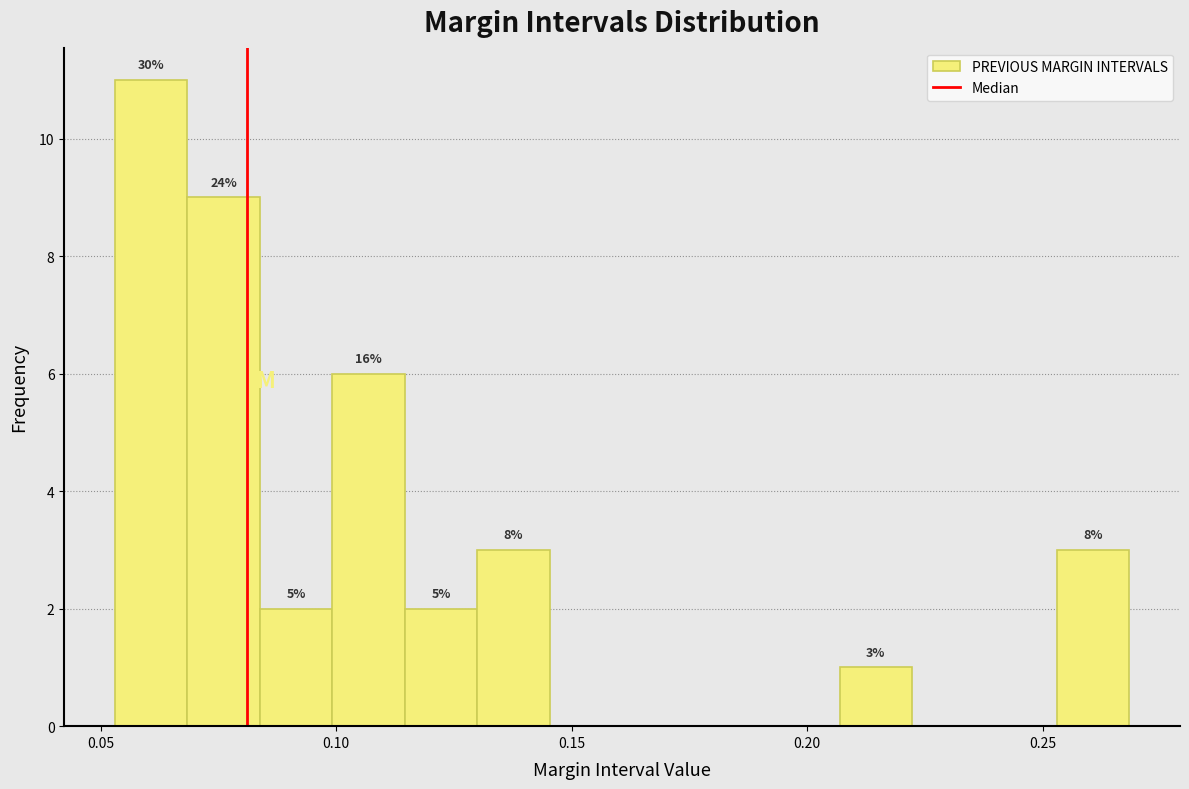

Read against the x-axis, roughly where is the centre of the tallest bar?

0.060